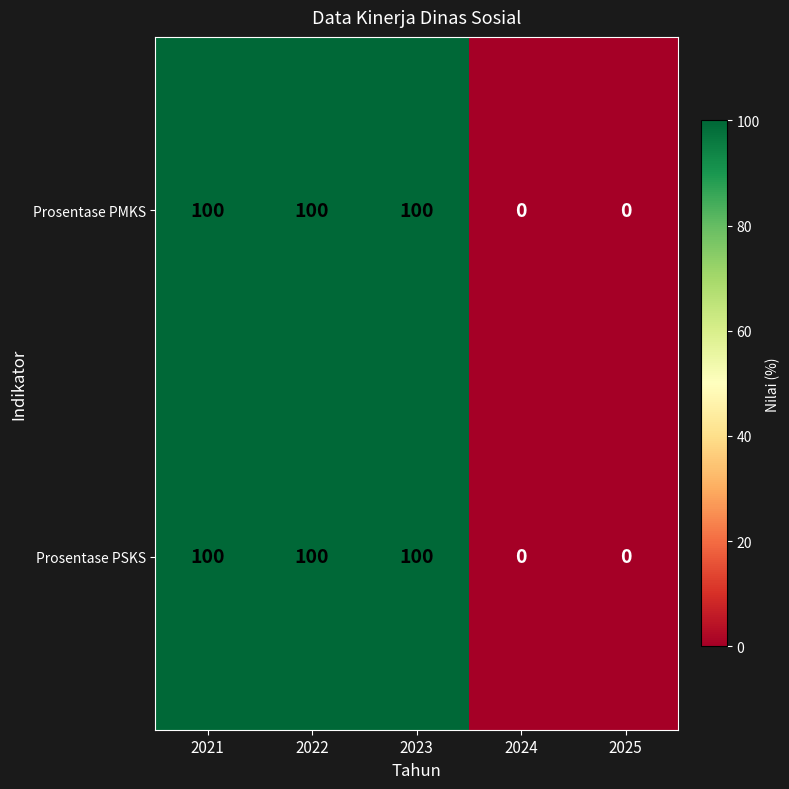

How many distinct data groups are displayed?

2